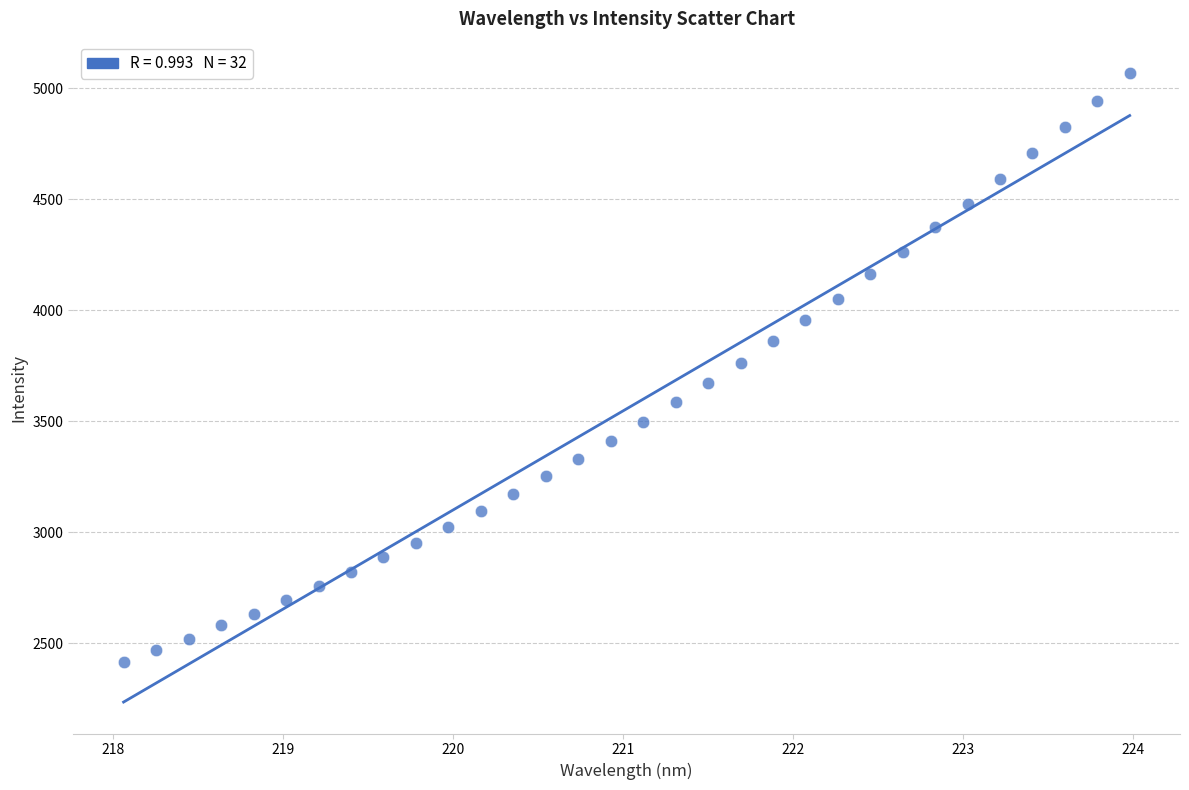

What is the range of X values (max minus min)?

5.9